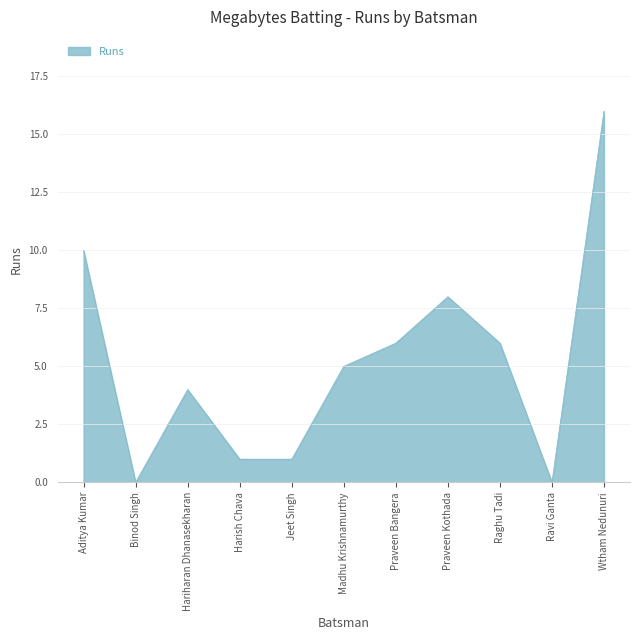

True or false: the data shows 1 at Jeet Singh.

True